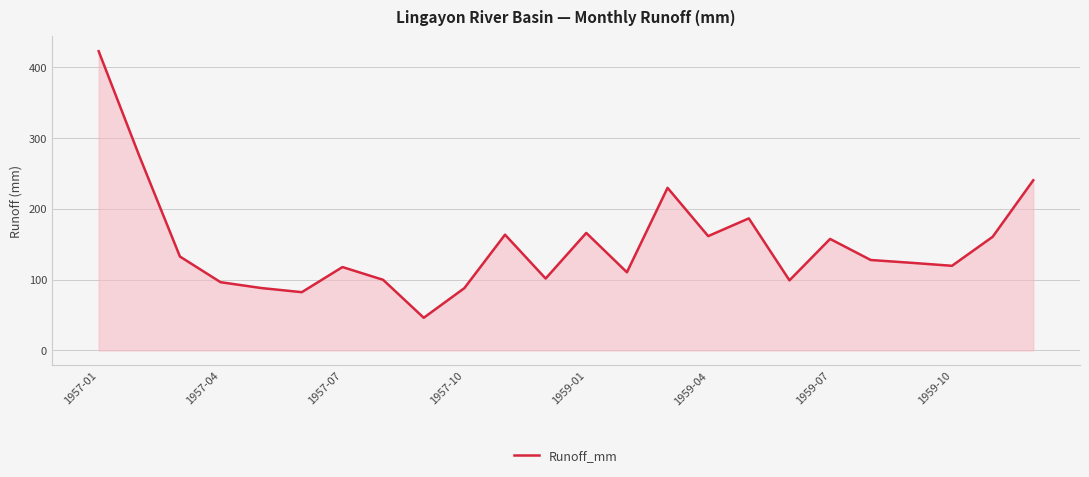

What is the difference between the maximum and minimum values?

376.5